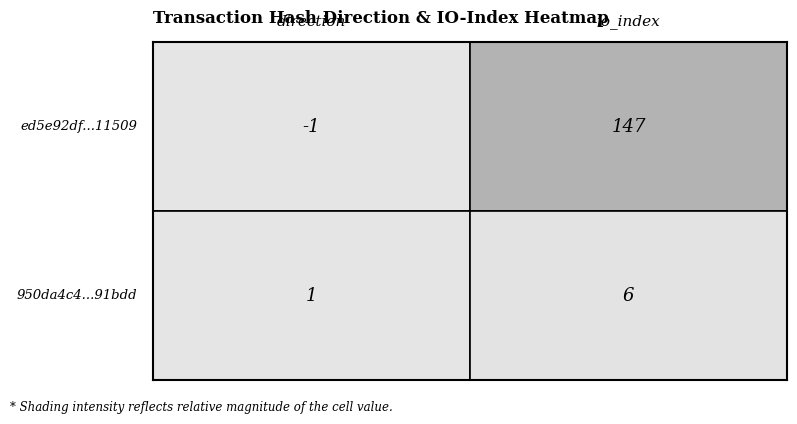

List the series in order of their overall mean, highest first.

ed5e92df115d3ecce8a01f283f0ff7c51150993, 950da4c4ed95f9eb8a5686730ed11ff20091bdd